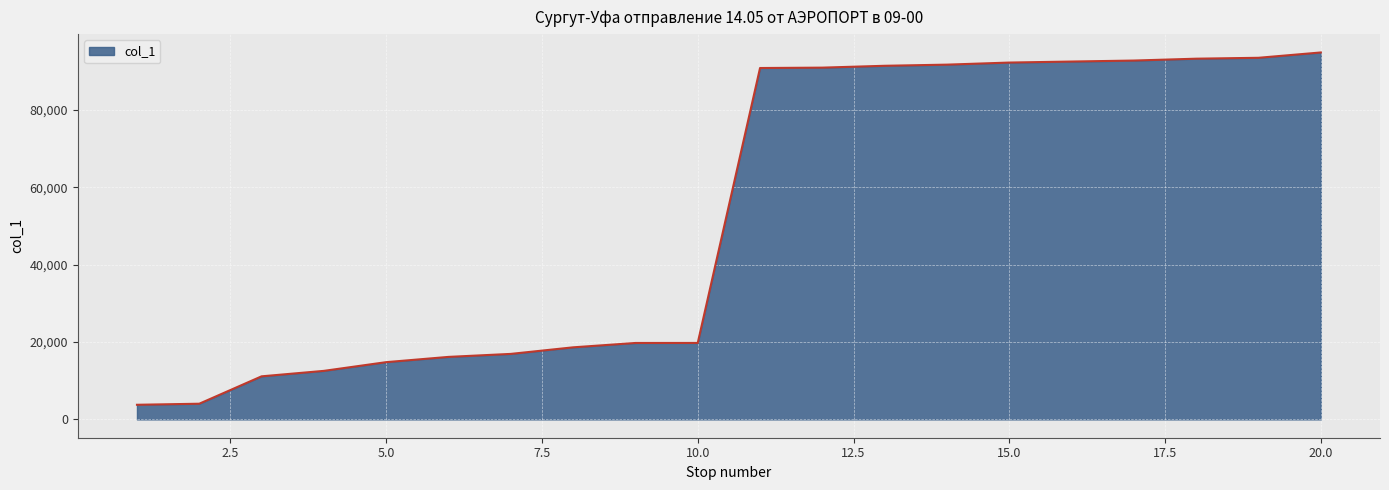

What is the minimum value shown in the chart?

3775